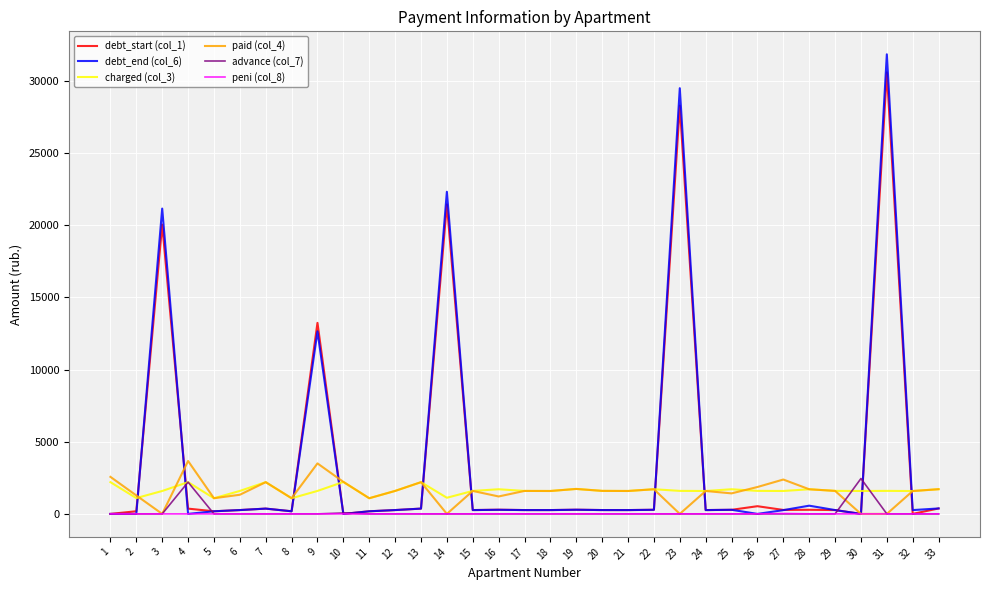

Does the chart display data point markers on the line(s)?

No